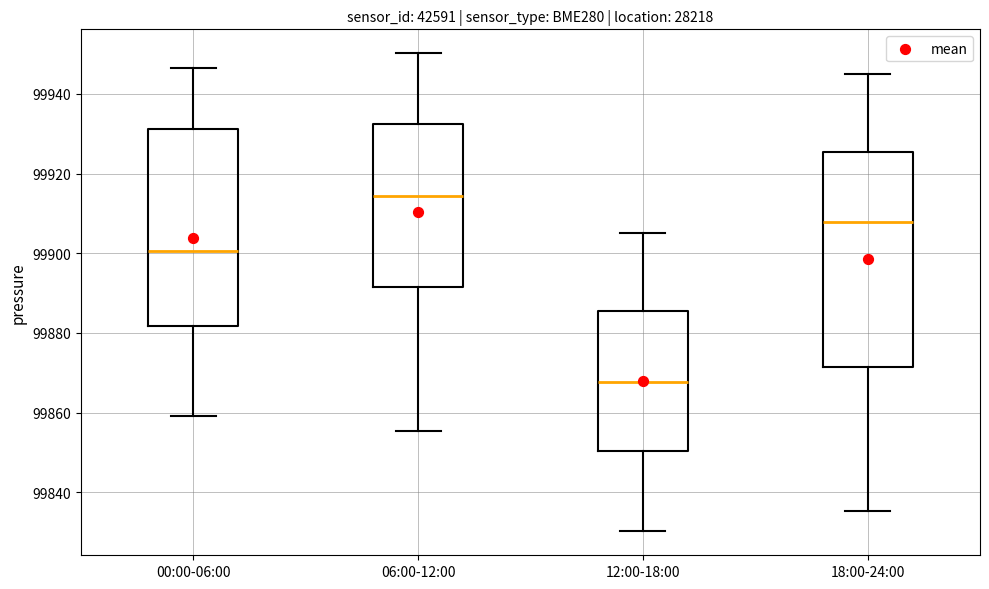

Reading left to right, read every box against the y-axis: the position of its median line, the range the box covers, and the ends of its whiskers. The values are not printed on the chart, so give them approximately, as read against the axis.

00:00-06:00: median 99900, box 99882 to 99932, whiskers 99860 to 99946
06:00-12:00: median 99914, box 99892 to 99932, whiskers 99856 to 99950
12:00-18:00: median 99868, box 99850 to 99886, whiskers 99830 to 99906
18:00-24:00: median 99908, box 99872 to 99926, whiskers 99836 to 99946